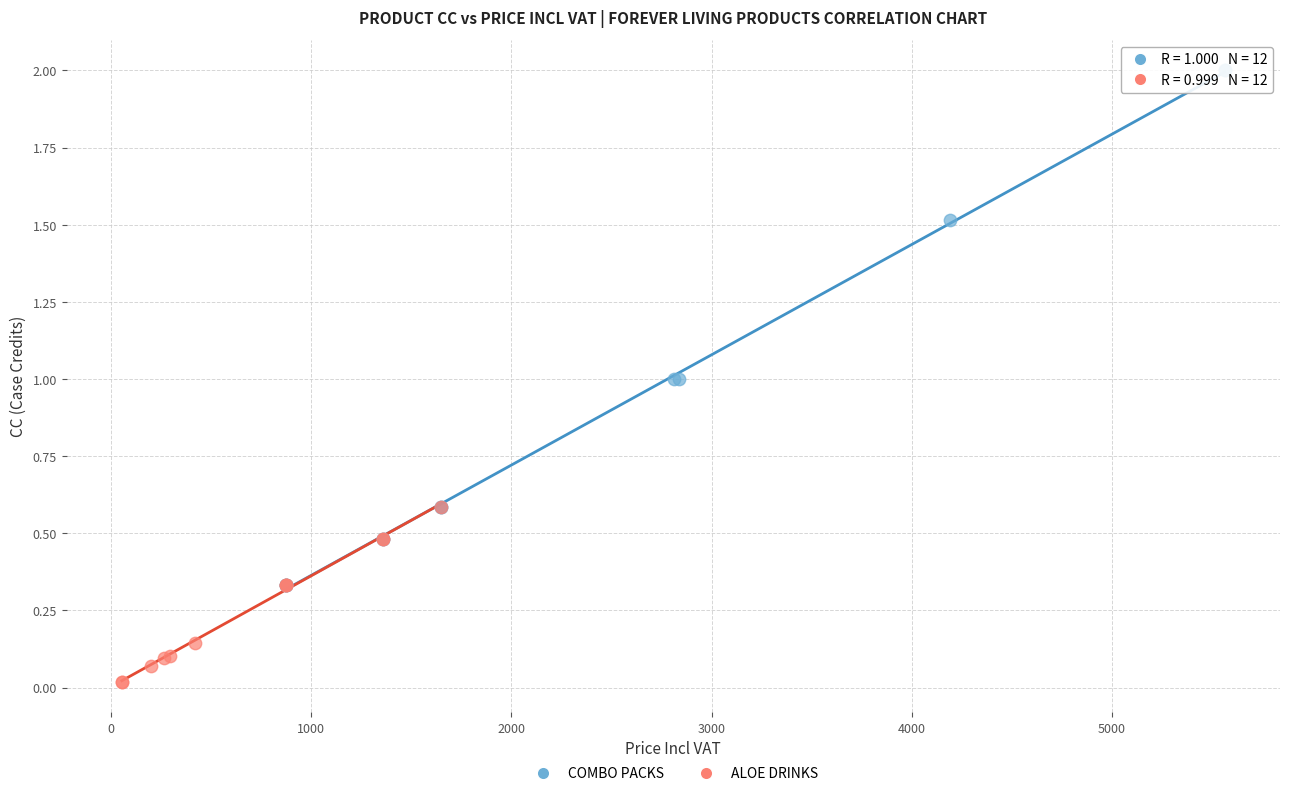

Which series contains the highest Y value?

COMBO PACKS